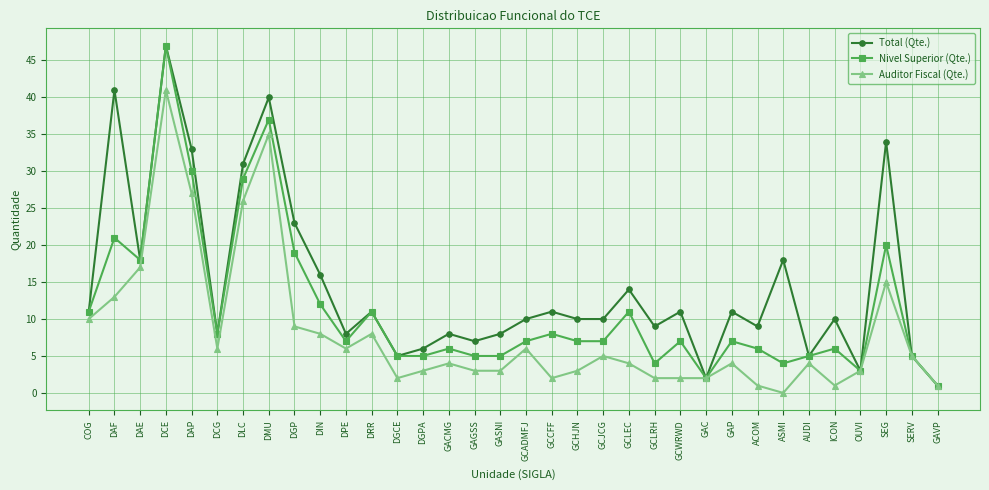

True or false: Auditor Fiscal (Qte.) has more than 1 interior local peaks.

True